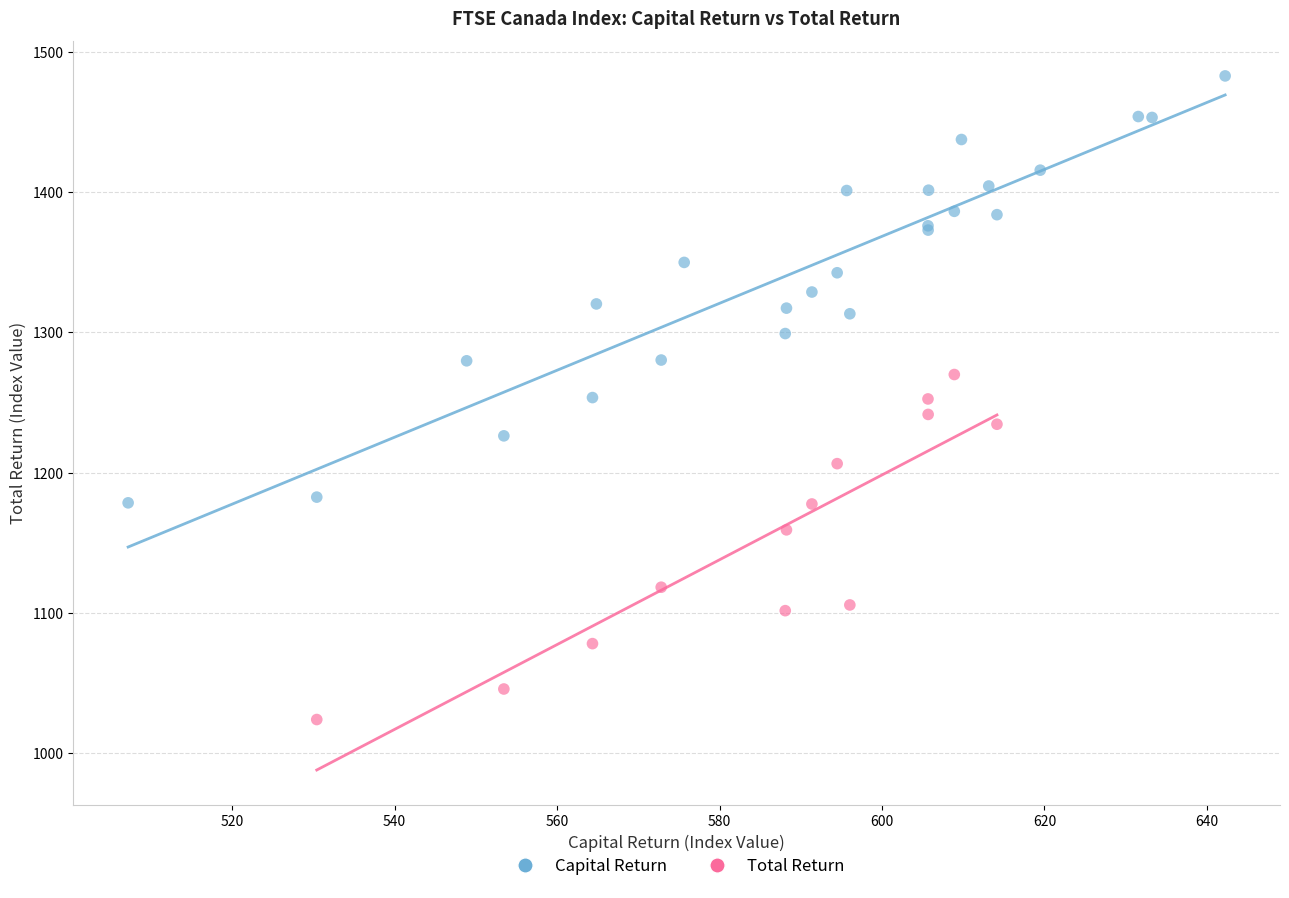

Which series reaches the minimum Y coordinate?

Total Return